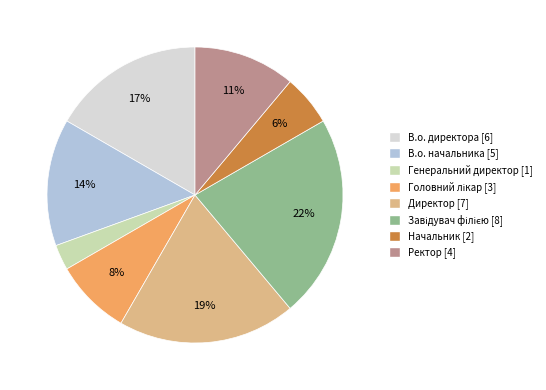

Approximately how many times larger is the value at Ректор compared to В.о. начальника?

0.8